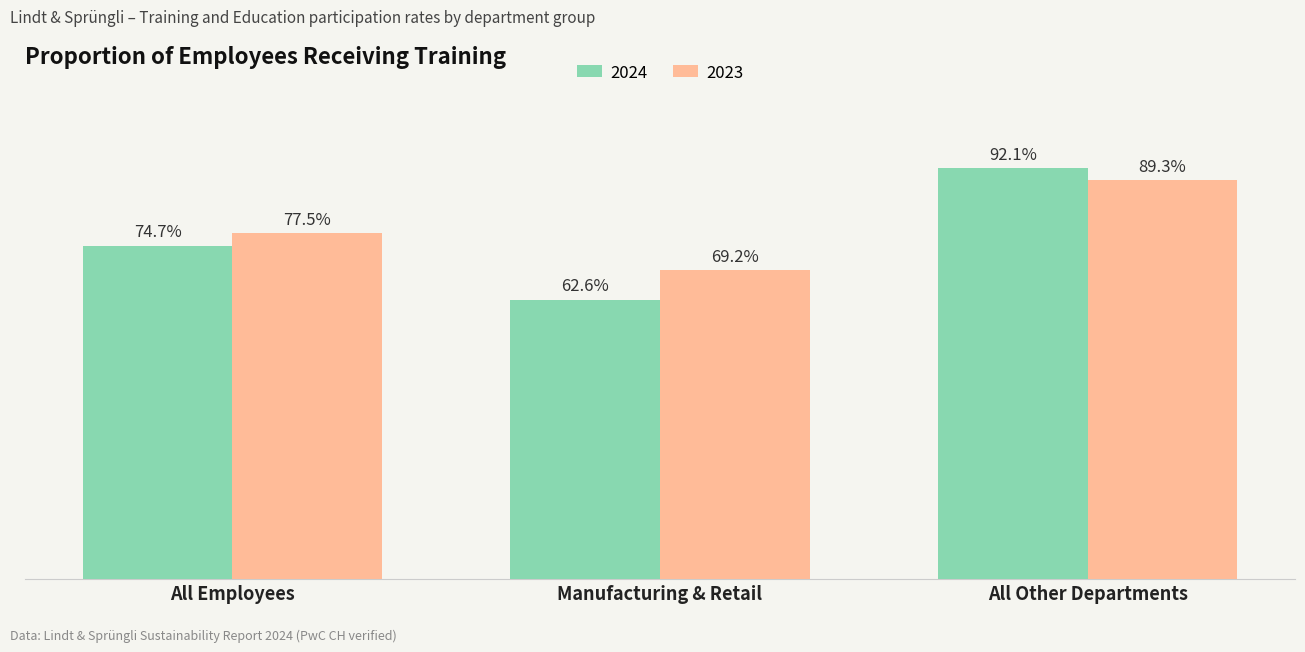

At which label does 2024 first exceed 74?

All Employees